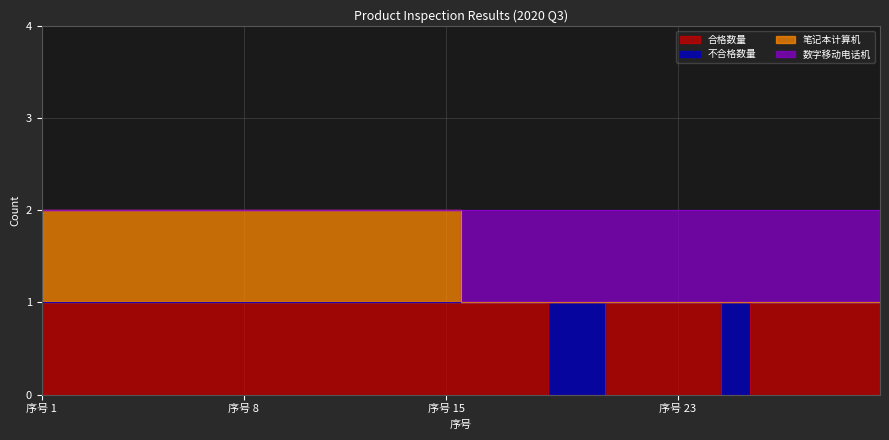

What is the value of the 合格数量 point at the 15th from the left?

1